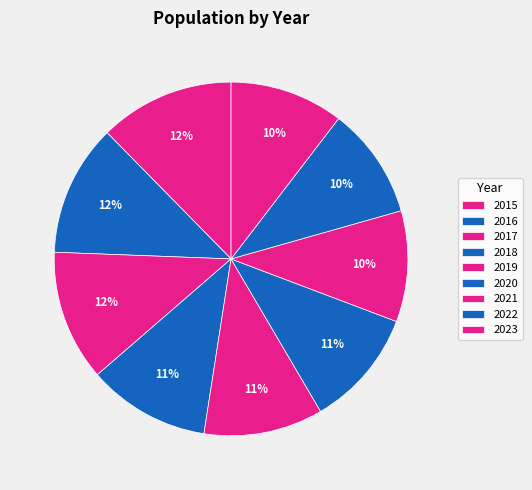

To the nearest percent, what portion does 2021 represent?

10%